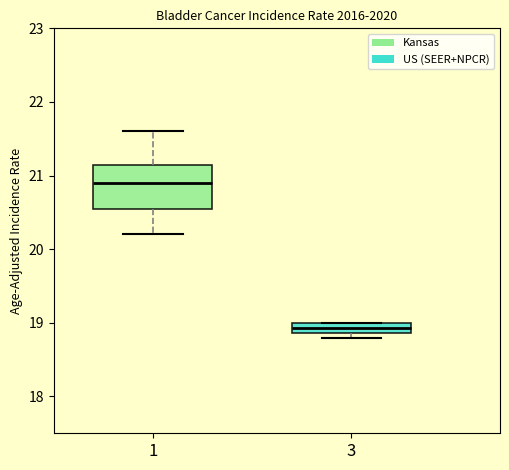

Comparing the boxes themselves (not the whiskers), which one is the tallest?

1